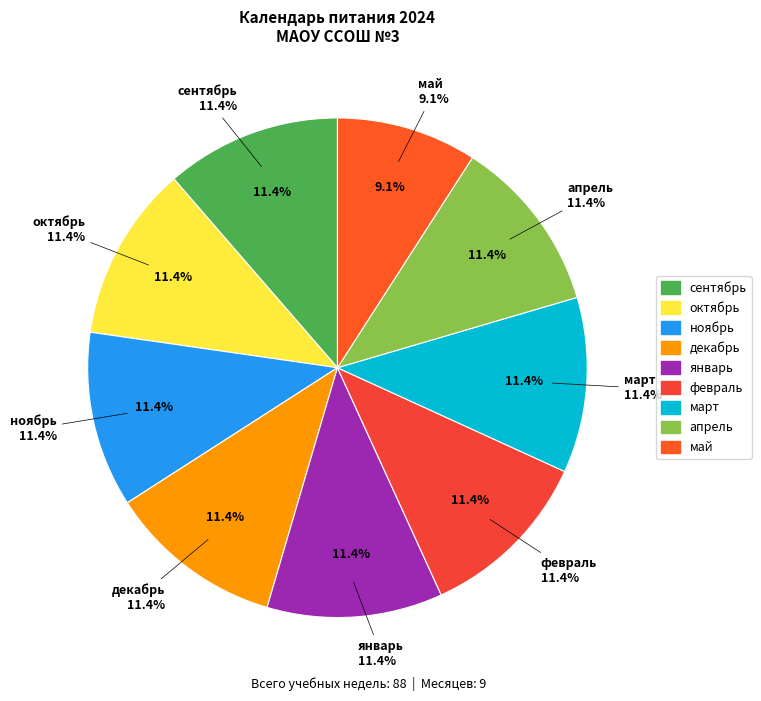

Which slice is the smallest?

май